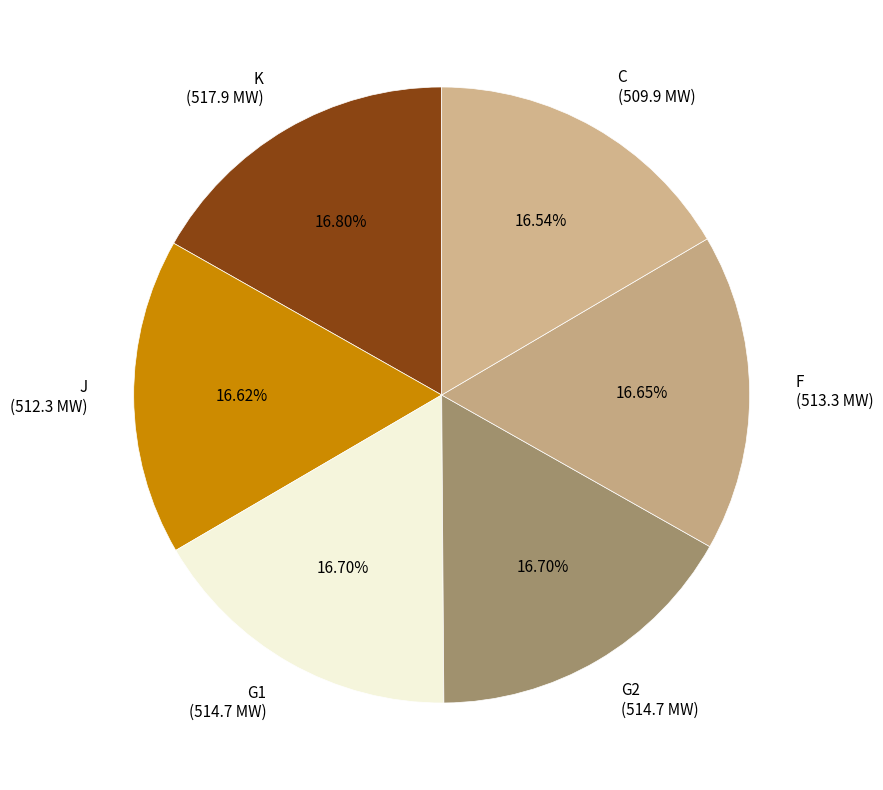

How many segments does this pie chart have?

6